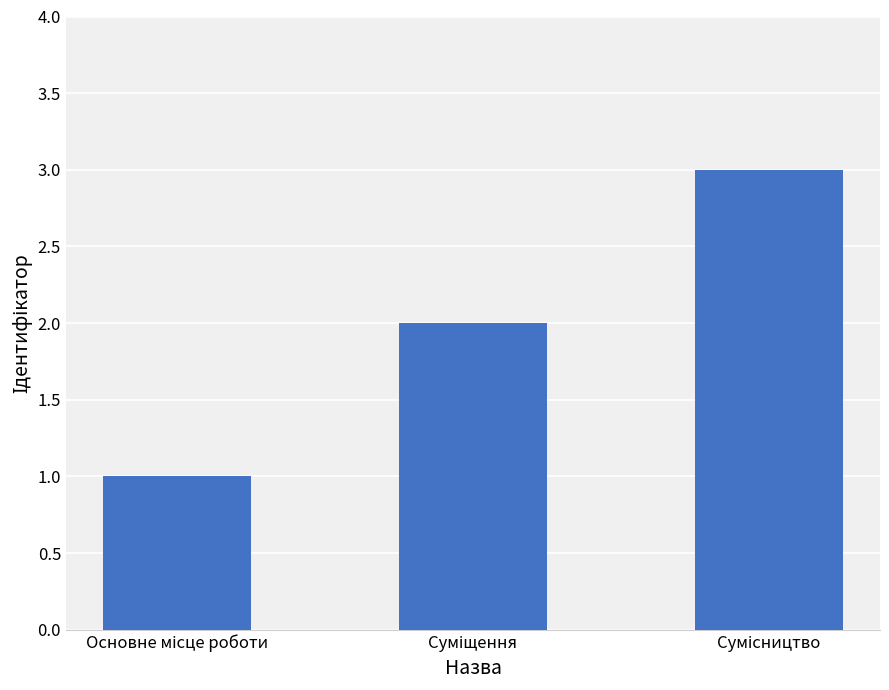

What is the average value?

2